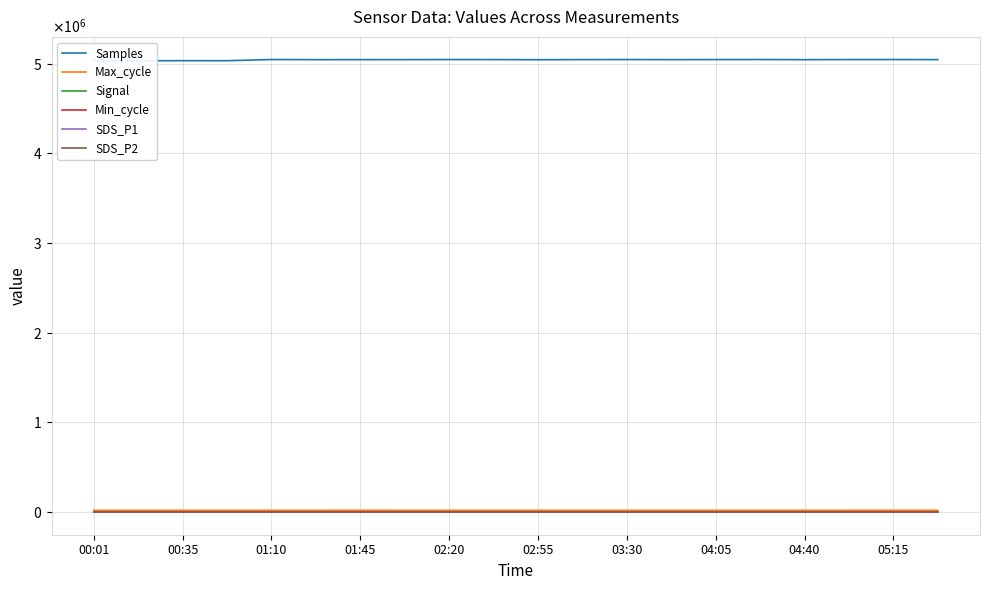

Does the chart have visible grid lines?

Yes